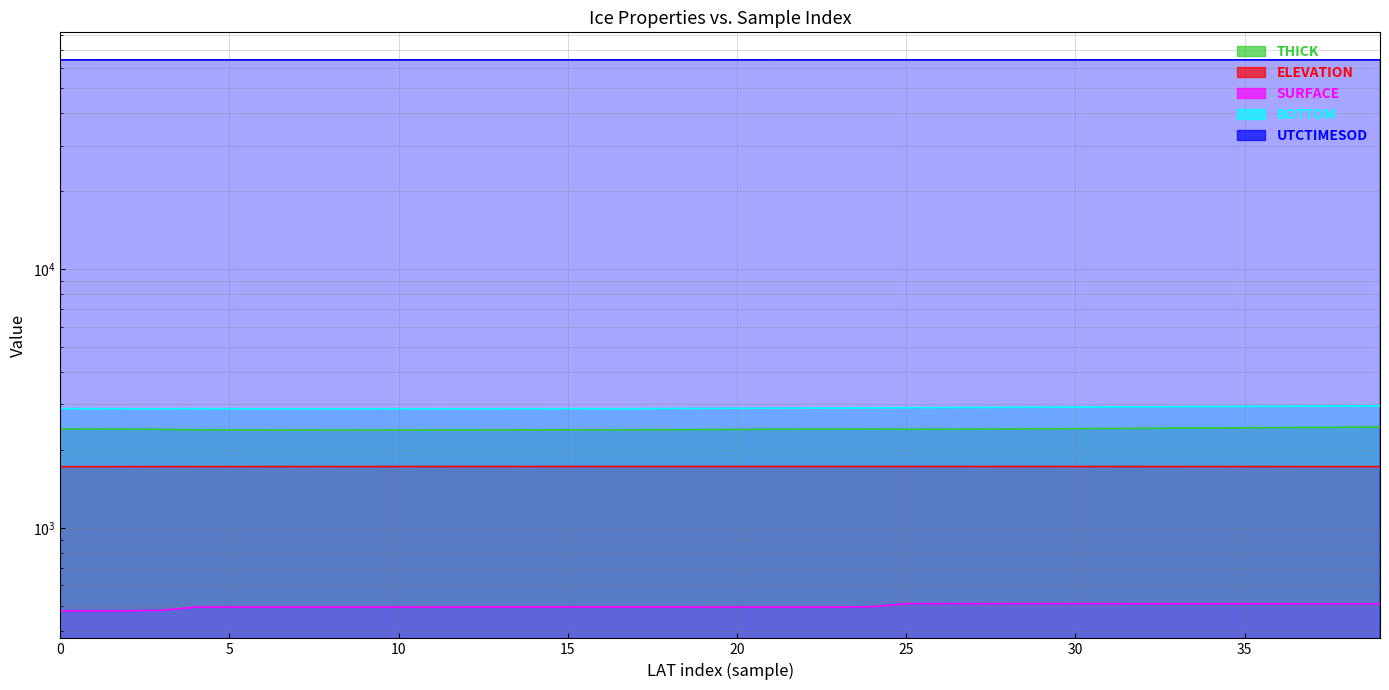

What is the average value of the THICK series?

2408.9